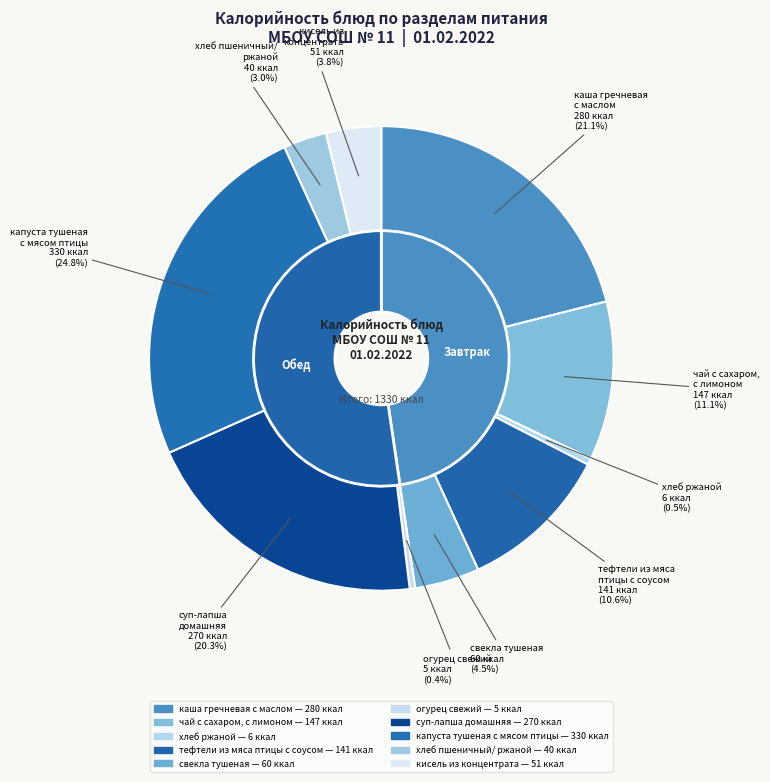

Is there any slice that represents more than half of the pie?

No